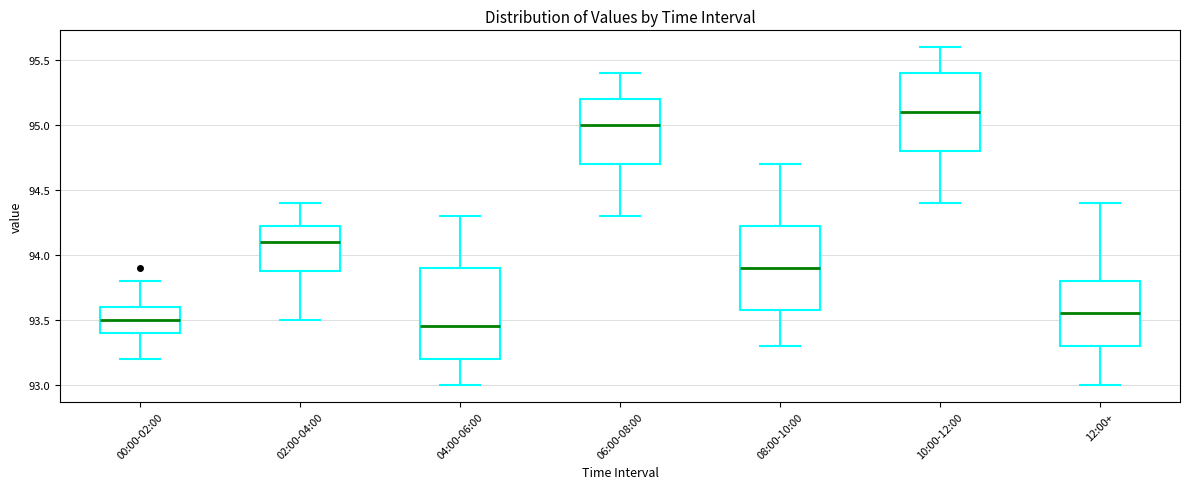

Reading left to right, read every box against the y-axis: the position of its median line, the range the box covers, and the ends of its whiskers. The values are not printed on the chart, so give them approximately, as read against the axis.

00:00-02:00: median 93.50, box 93.40 to 93.60, whiskers 93.20 to 93.80
02:00-04:00: median 94.10, box 93.90 to 94.25, whiskers 93.50 to 94.40
04:00-06:00: median 93.45, box 93.20 to 93.90, whiskers 93.00 to 94.30
06:00-08:00: median 95.00, box 94.70 to 95.20, whiskers 94.30 to 95.40
08:00-10:00: median 93.90, box 93.60 to 94.25, whiskers 93.30 to 94.70
10:00-12:00: median 95.10, box 94.80 to 95.40, whiskers 94.40 to 95.60
12:00+: median 93.55, box 93.30 to 93.80, whiskers 93.00 to 94.40